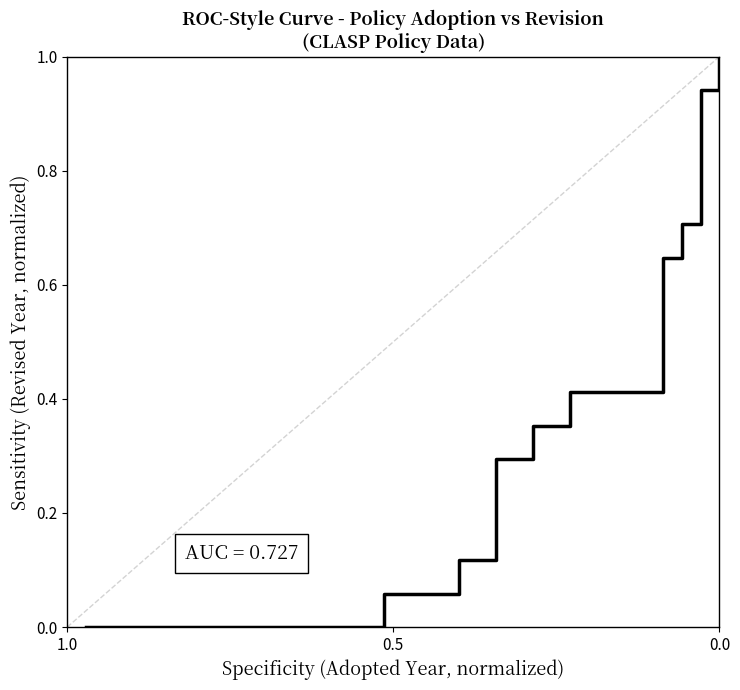

How many lines are shown in the chart?

1